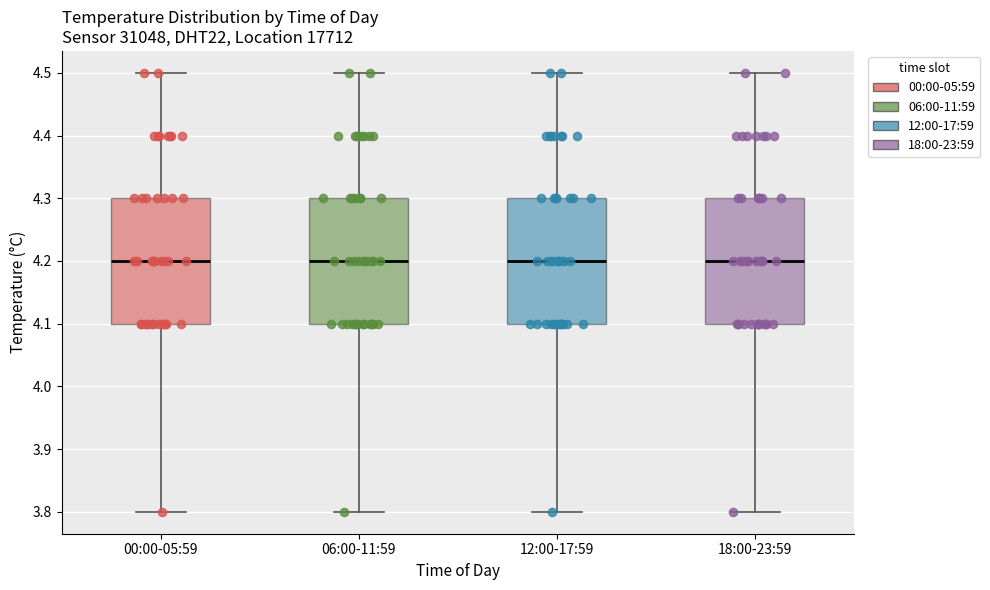

Reading left to right, read every box against the y-axis: the position of its median line, the range the box covers, and the ends of its whiskers. The values are not printed on the chart, so give them approximately, as read against the axis.

00:00-05:59: median 4.2, box 4.1 to 4.3, whiskers 3.8 to 4.5
06:00-11:59: median 4.2, box 4.1 to 4.3, whiskers 3.8 to 4.5
12:00-17:59: median 4.2, box 4.1 to 4.3, whiskers 3.8 to 4.5
18:00-23:59: median 4.2, box 4.1 to 4.3, whiskers 3.8 to 4.5